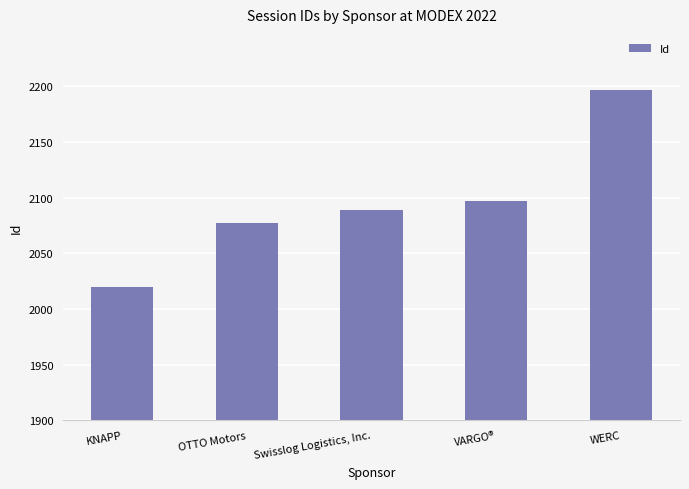

What is the difference between the second highest and second lowest values?

20